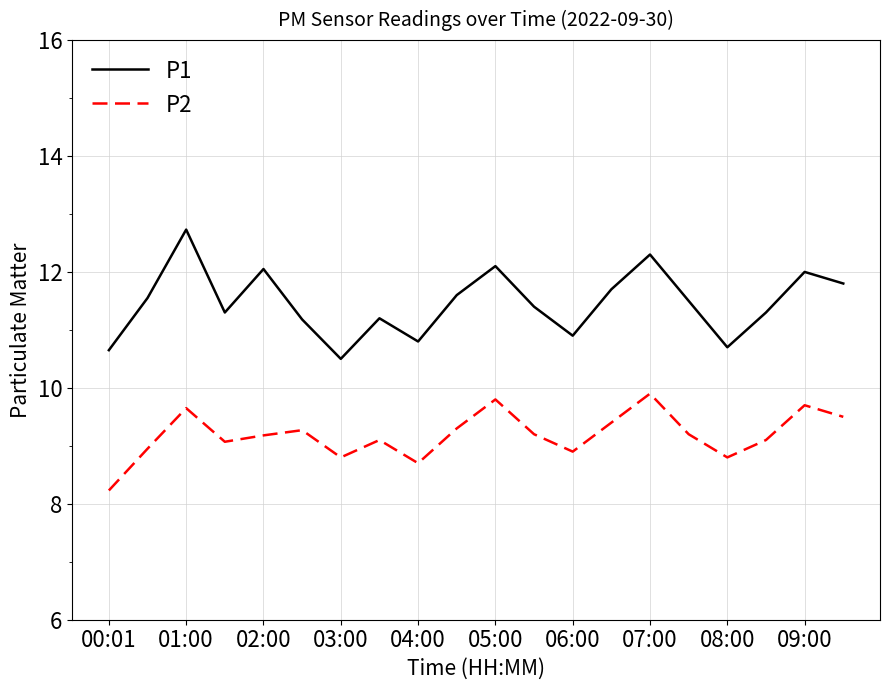

How many series are shown in this chart?

2